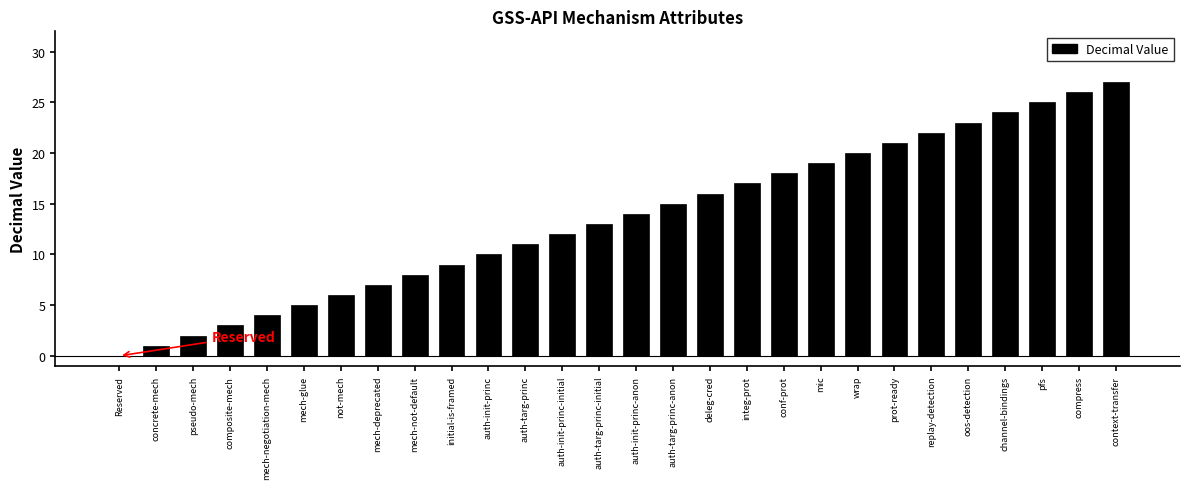

Are the bars horizontal?

No